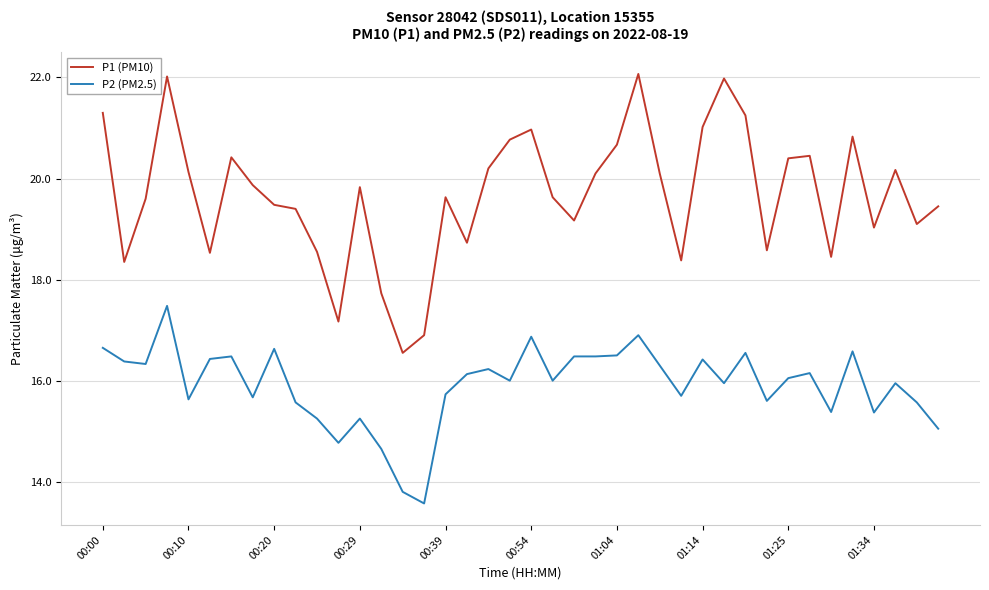

Rank the series by their average value, from lowest to highest.

P2 (PM2.5), P1 (PM10)